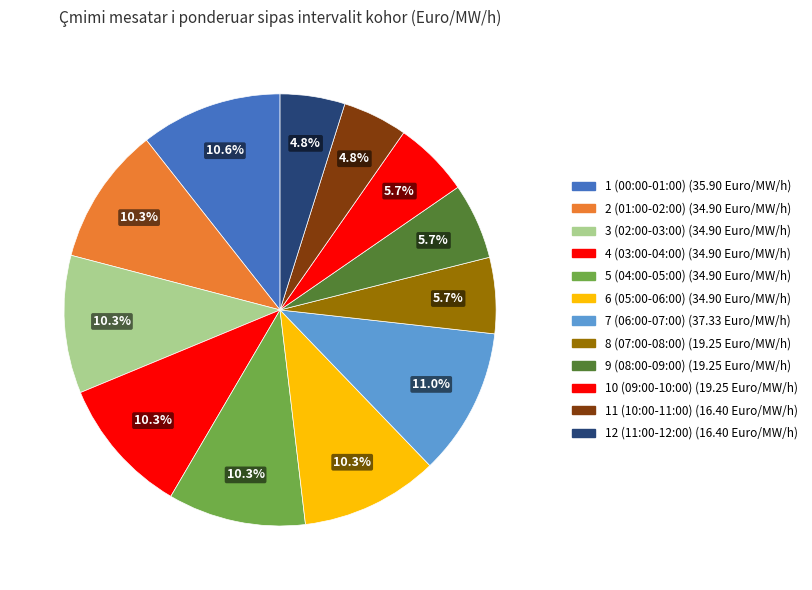

What portion of the pie excludes 4 (03:00-04:00)?

89.7%